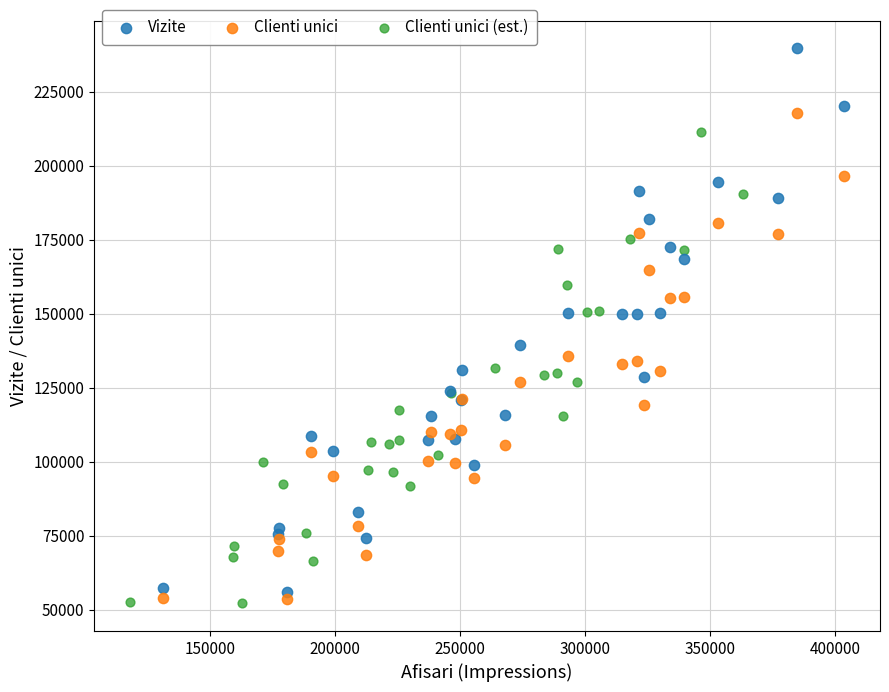

Which series has the largest Y range (max minus min)?

Vizite